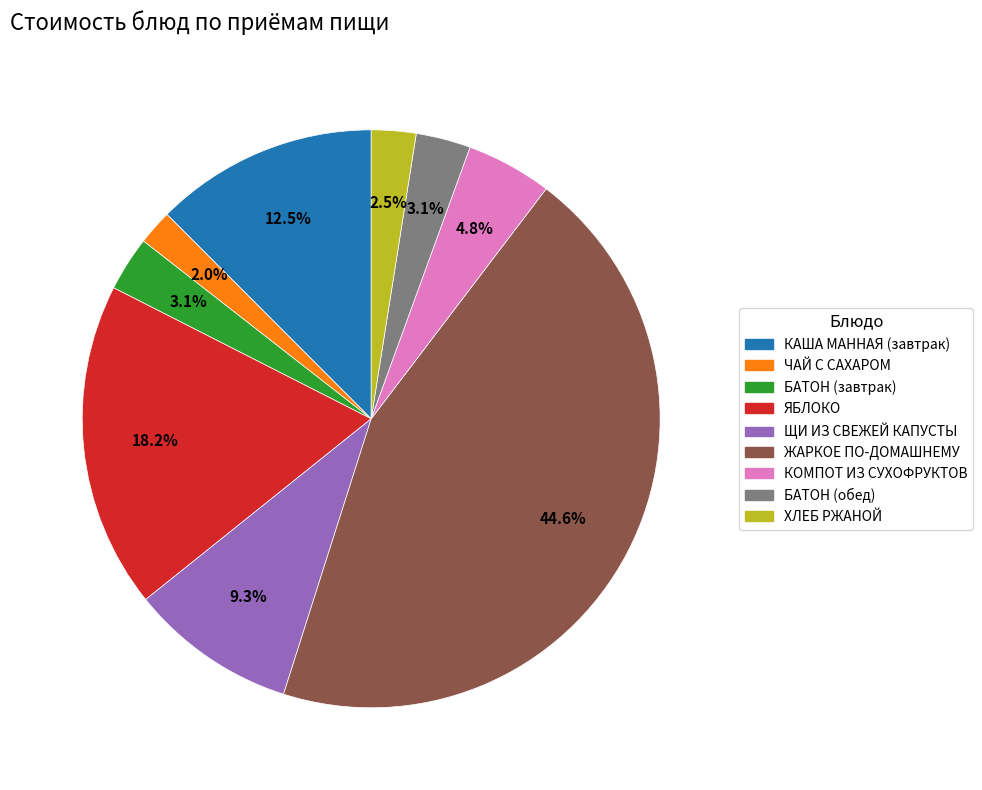

Is КАША МАННАЯ (завтрак) the majority of the pie?

No